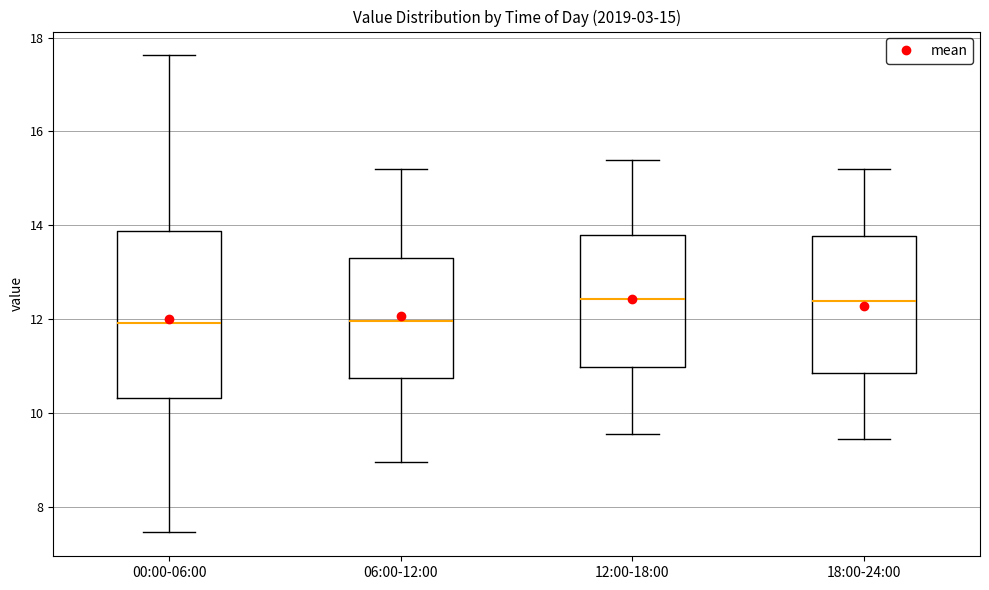

Comparing the boxes themselves (not the whiskers), which one is the tallest?

00:00-06:00